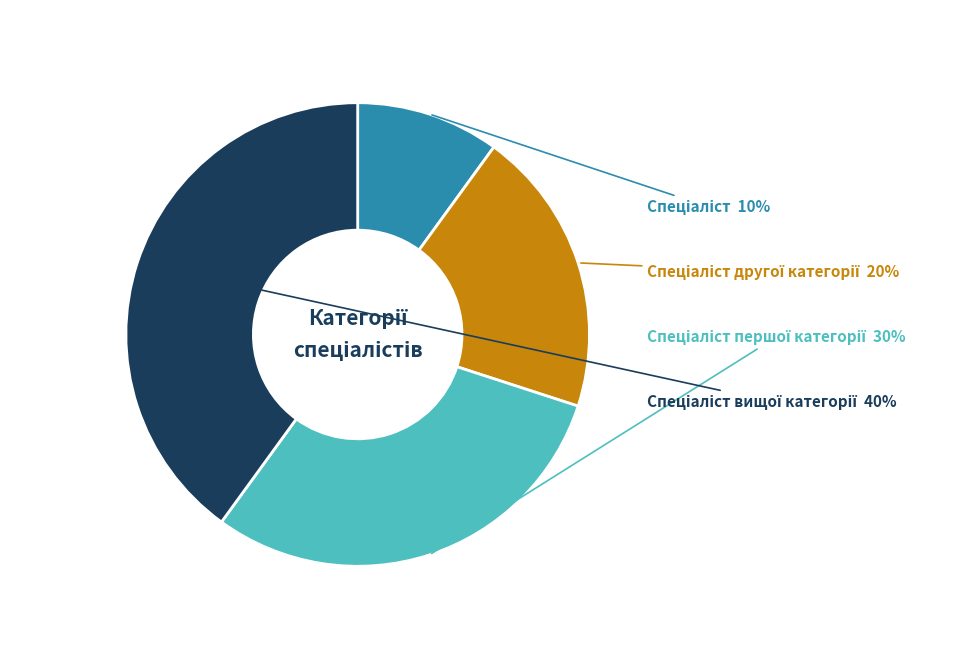

To the nearest percent, what is the average slice percentage?

25%